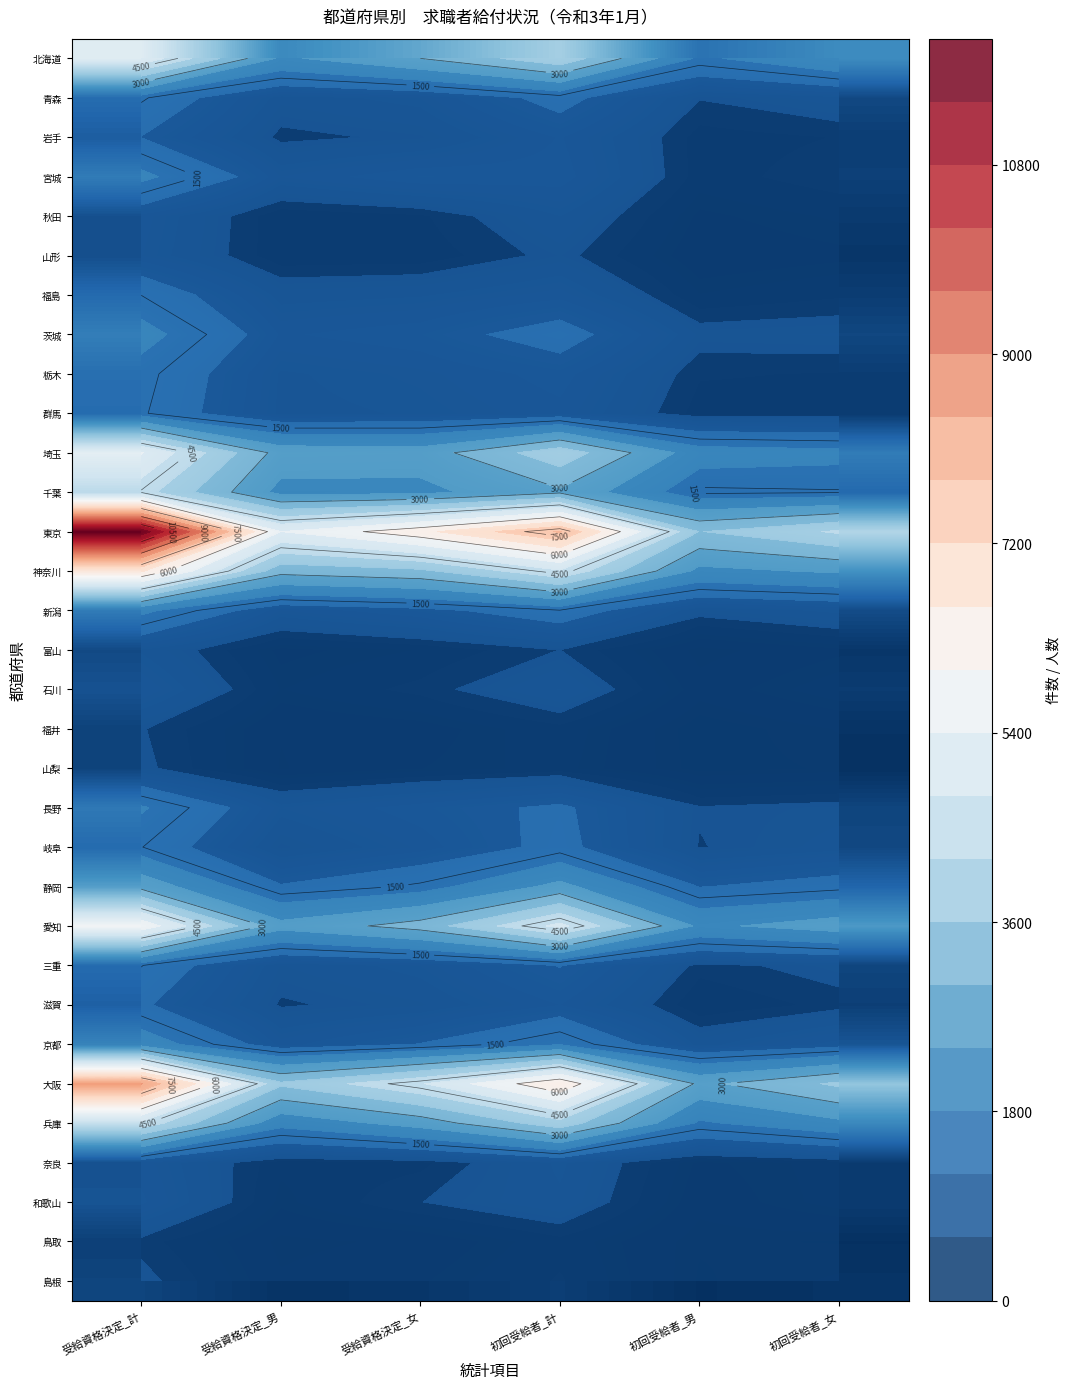

Is the value of 福井 at 受給資格決定_計 greater than the value of 宮城 at 受給資格決定_計?

No